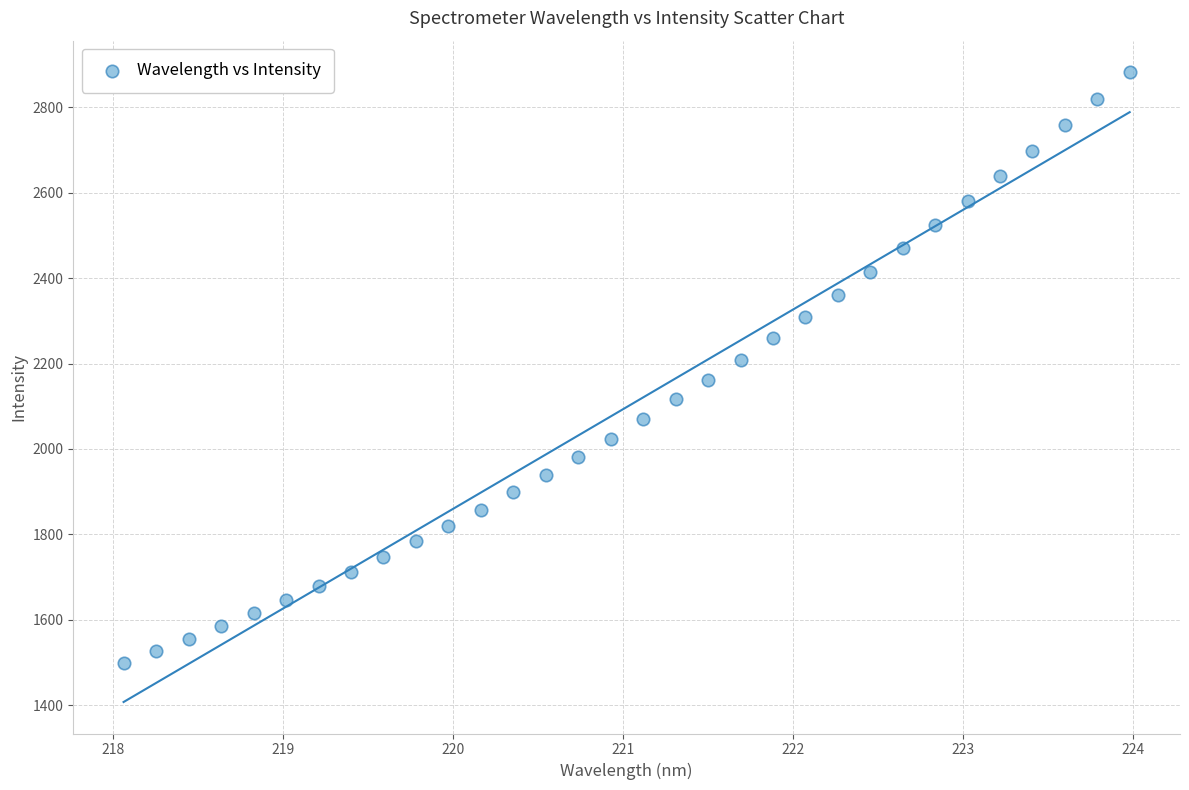

What is the range of X values (max minus min)?

5.9